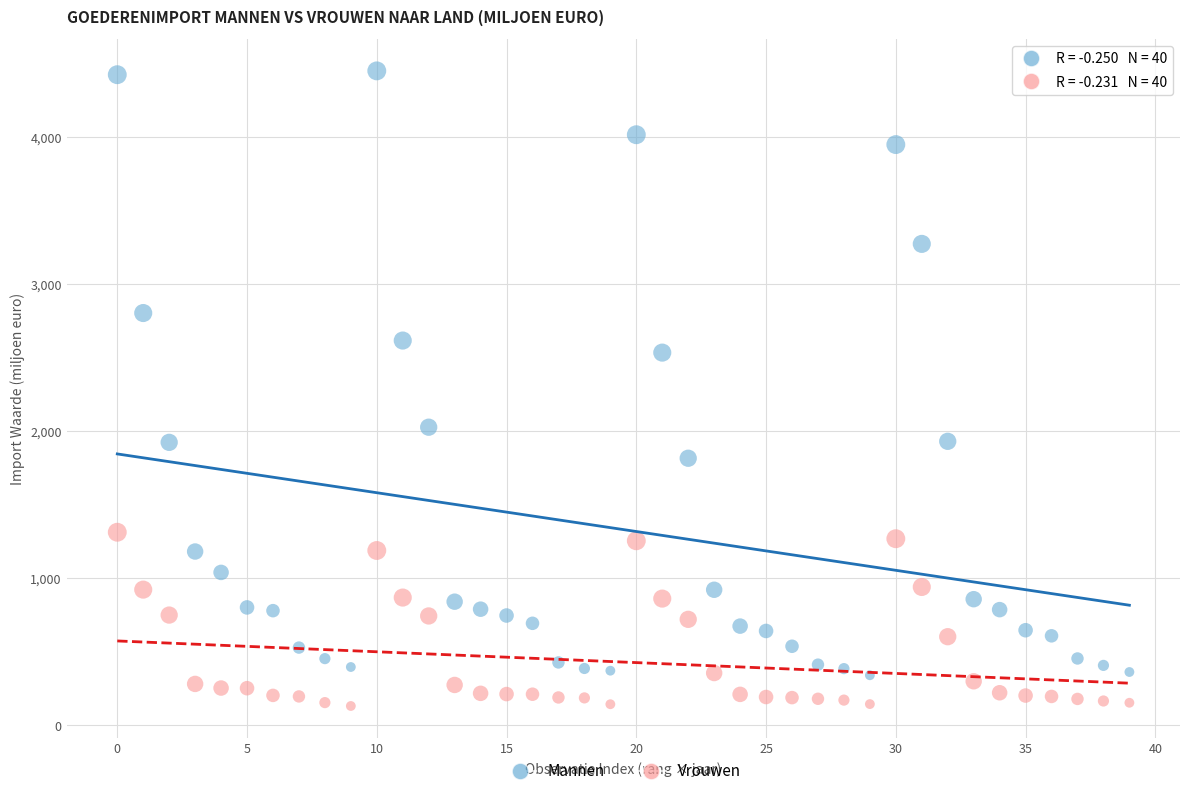

Which series contains the highest Y value?

Mannen